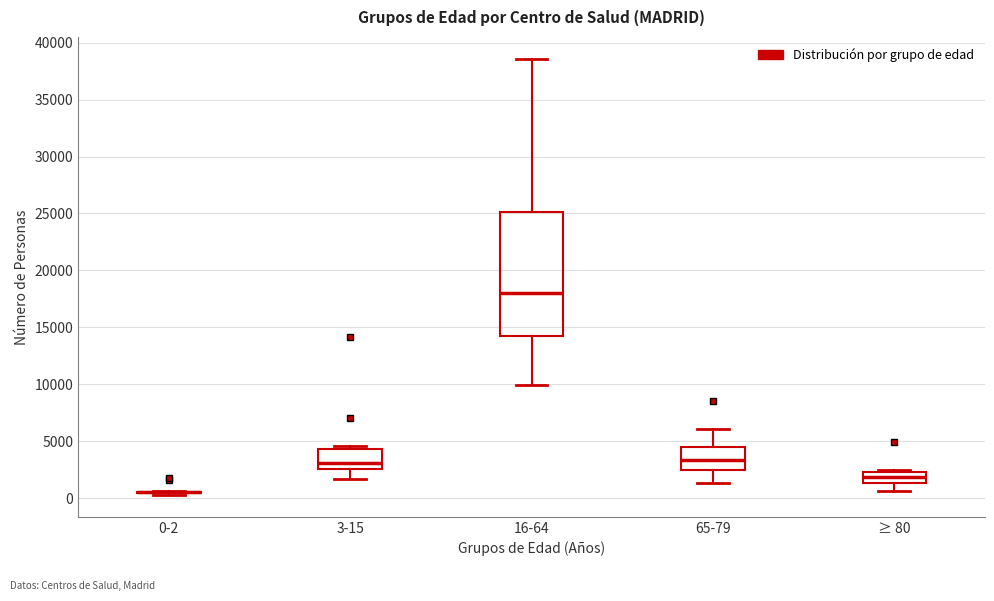

Which box is the tallest, from its lower edge to its upper edge?

16-64